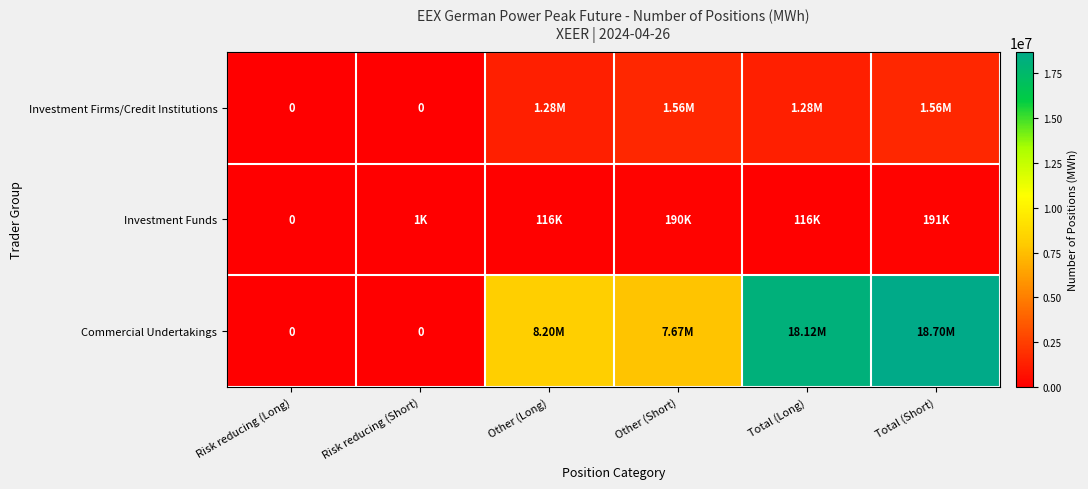

What is the maximum value shown in the chart?

18699300